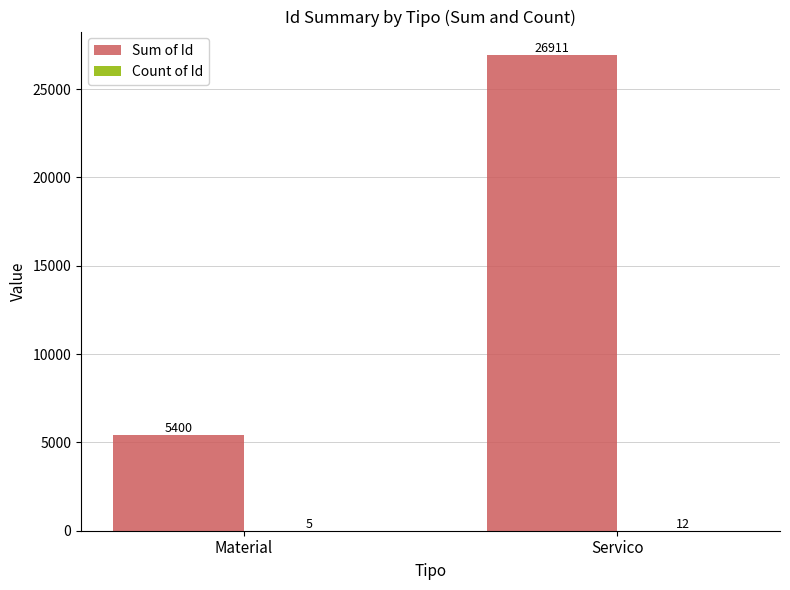

Between Material and Servico, which series saw the biggest shift?

Sum of Id